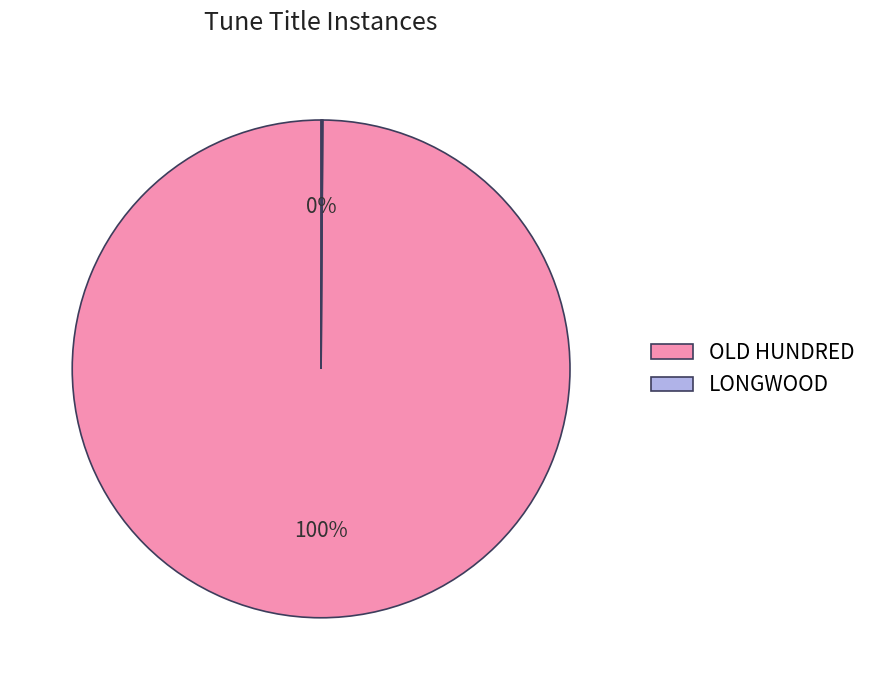

To the nearest percent, what portion does OLD HUNDRED represent?

100%